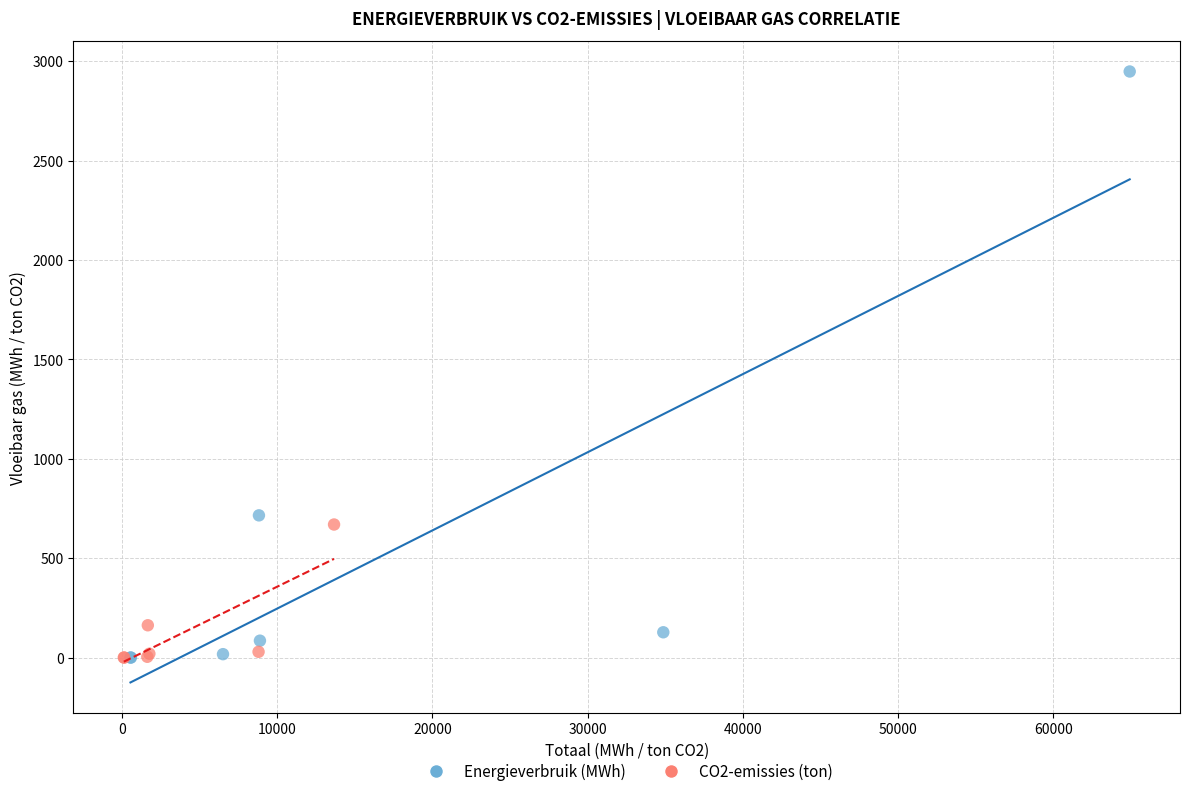

Which series contains the highest Y value?

Energieverbruik (MWh)